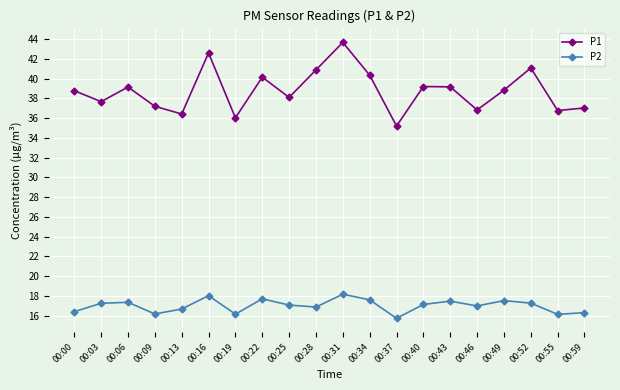

What is the average value of the P1 series?

38.8